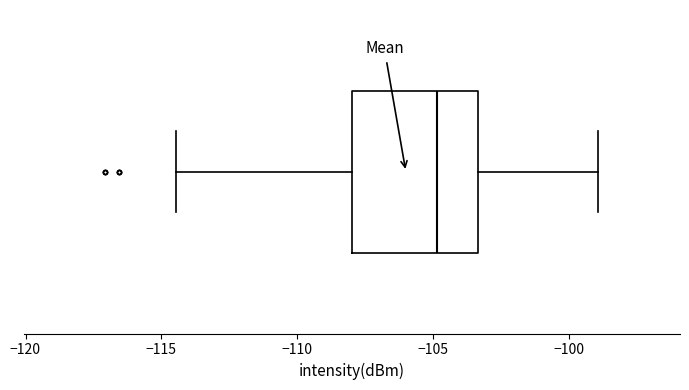

Read this box plot against the x-axis: the position of the median line, the range covered by the box, and the ends of both whiskers. The values are not printed on the chart, so give them approximately, as read against the axis.

median -105.0, box -108.0 to -103.5, whiskers -114.5 to -99.0